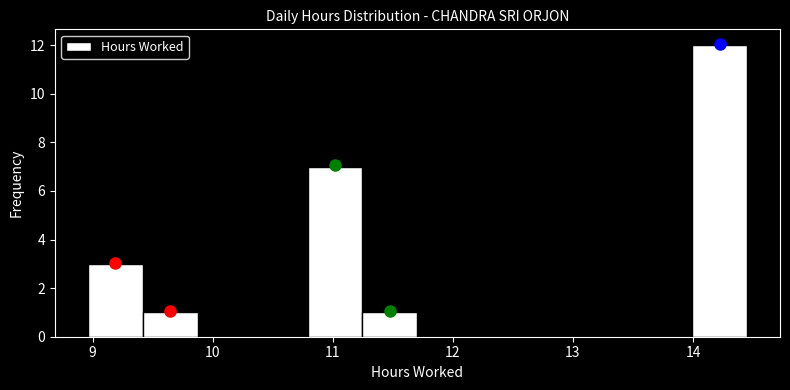

Reading left to right, transcribe this chart: for each bar, give the range it covers on the x-axis and its height. Neither the bar edges nor the heights are printed on the chart, so give them approximately, as read against the axes.

9.0 to 9.4: 3
9.4 to 9.9: 1
9.9 to 10.3: 0
10.3 to 10.8: 0
10.8 to 11.2: 7
11.2 to 11.7: 1
11.7 to 12.2: 0
12.2 to 12.6: 0
12.6 to 13.1: 0
13.1 to 13.5: 0
13.5 to 14.0: 0
14.0 to 14.5: 12